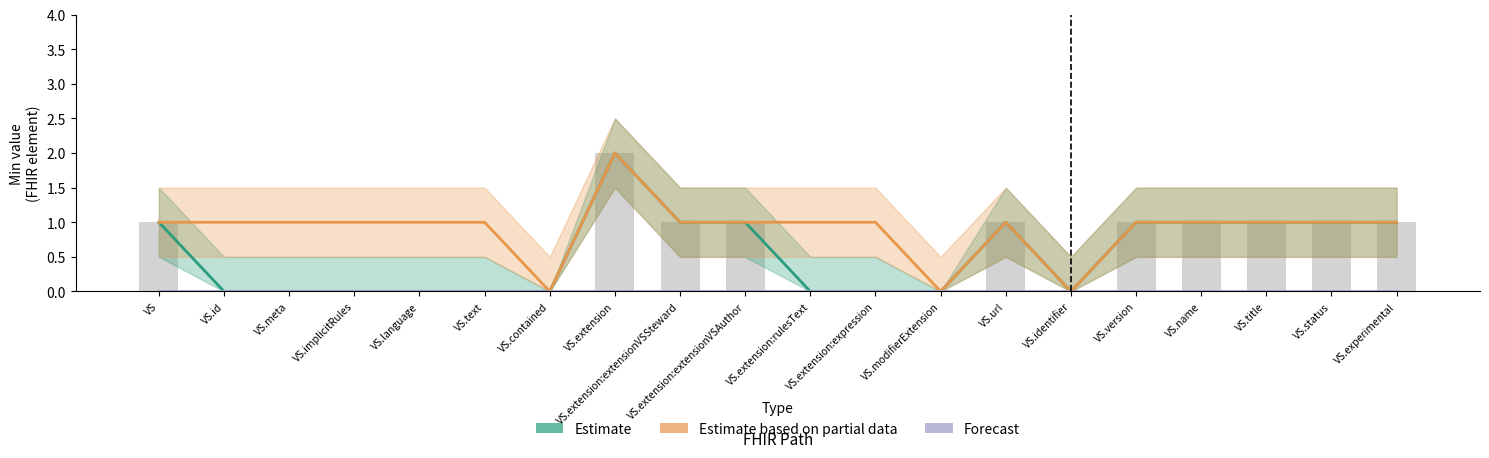

Which series has the largest total across all categories?

Estimate based on partial data